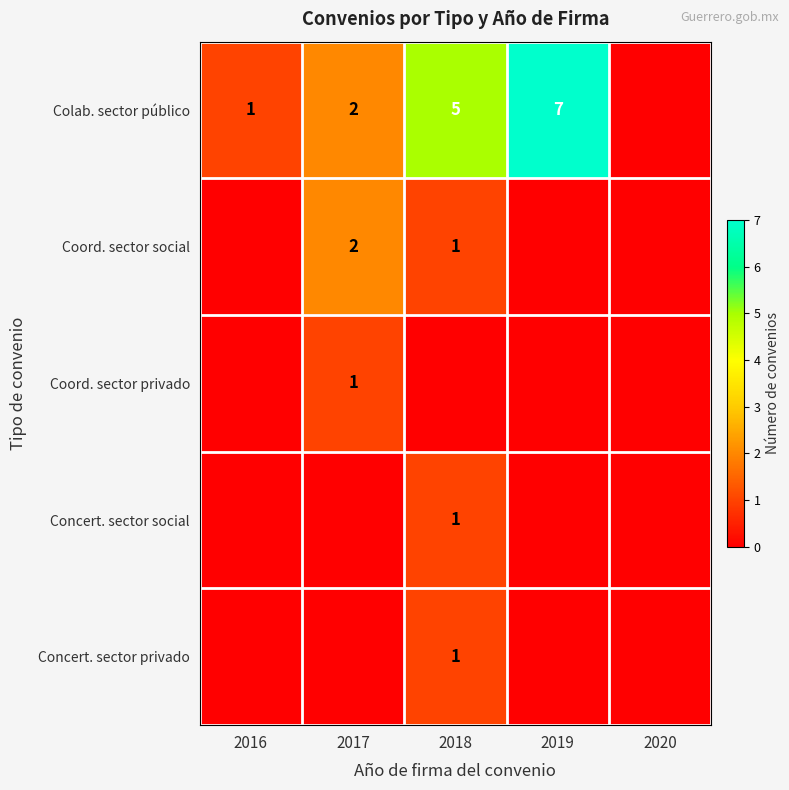

Is it true that Concert. sector social equals 0 at 2016?

True